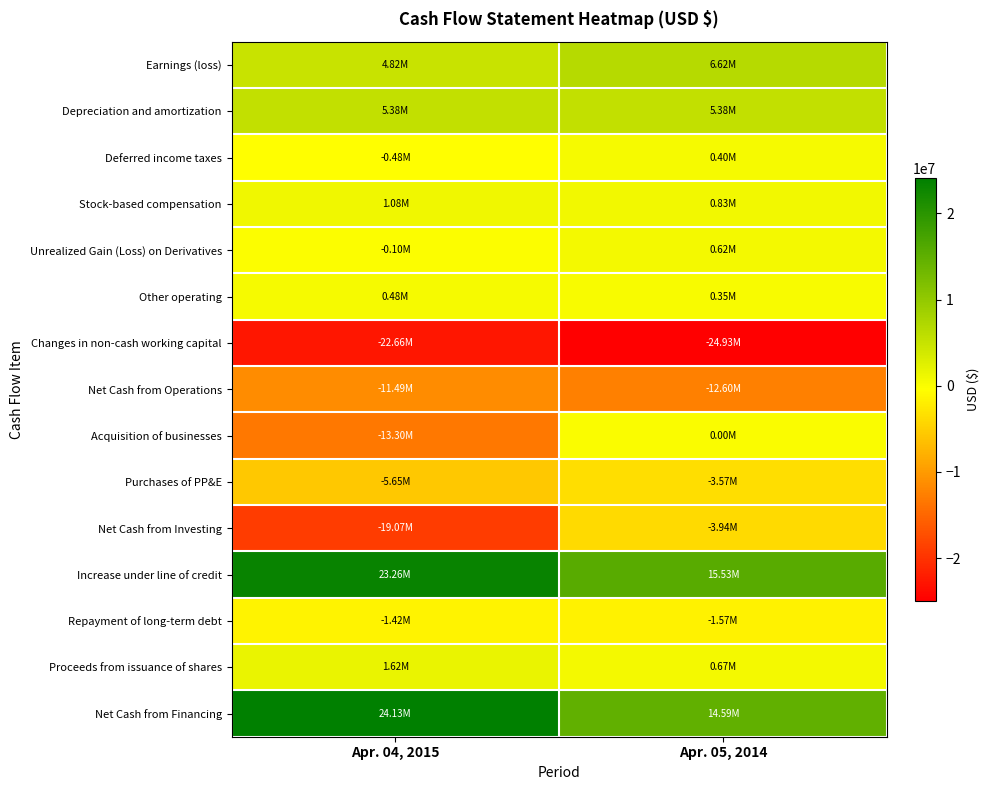

Reading left to right, list all the values displayed in this chart.

Earnings (loss): Apr. 04, 2015=4818000	Apr. 05, 2014=6620000
Depreciation and amortization: Apr. 04, 2015=5384000	Apr. 05, 2014=5377000
Deferred income taxes: Apr. 04, 2015=-481000	Apr. 05, 2014=404000
Stock-based compensation: Apr. 04, 2015=1082000	Apr. 05, 2014=831000
Unrealized Gain (Loss) on Derivatives: Apr. 04, 2015=-103000	Apr. 05, 2014=625000
Other operating: Apr. 04, 2015=477000	Apr. 05, 2014=351000
Changes in non-cash working capital: Apr. 04, 2015=-22663000	Apr. 05, 2014=-24928000
Net Cash from Operations: Apr. 04, 2015=-11486000	Apr. 05, 2014=-12596000
Acquisition of businesses: Apr. 04, 2015=-13300000	Apr. 05, 2014=0
Purchases of PP&E: Apr. 04, 2015=-5651000	Apr. 05, 2014=-3574000
Net Cash from Investing: Apr. 04, 2015=-19073000	Apr. 05, 2014=-3945000
Increase under line of credit: Apr. 04, 2015=23257000	Apr. 05, 2014=15529000
Repayment of long-term debt: Apr. 04, 2015=-1415000	Apr. 05, 2014=-1571000
Proceeds from issuance of shares: Apr. 04, 2015=1616000	Apr. 05, 2014=665000
Net Cash from Financing: Apr. 04, 2015=24133000	Apr. 05, 2014=14585000